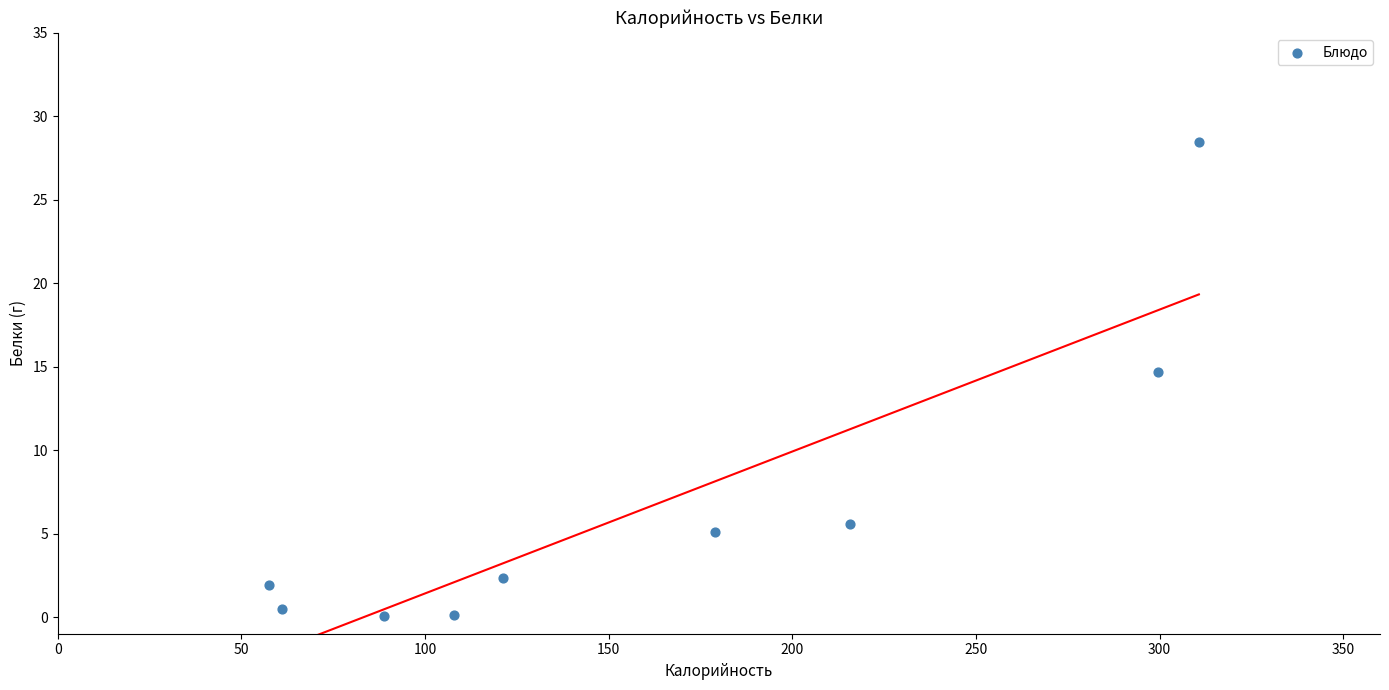

What Y value in the scatter plot is closest to 14?

14.7